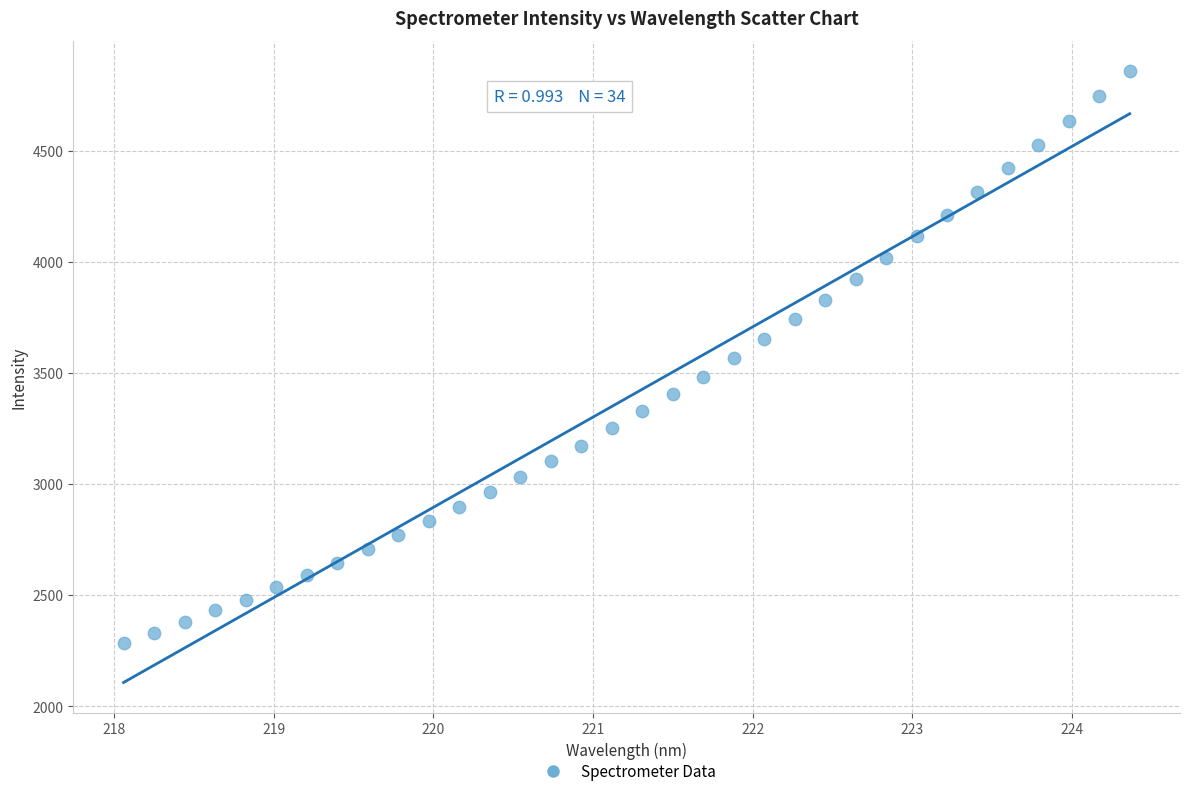

What is the range of Y values (max minus min)?

2573.3